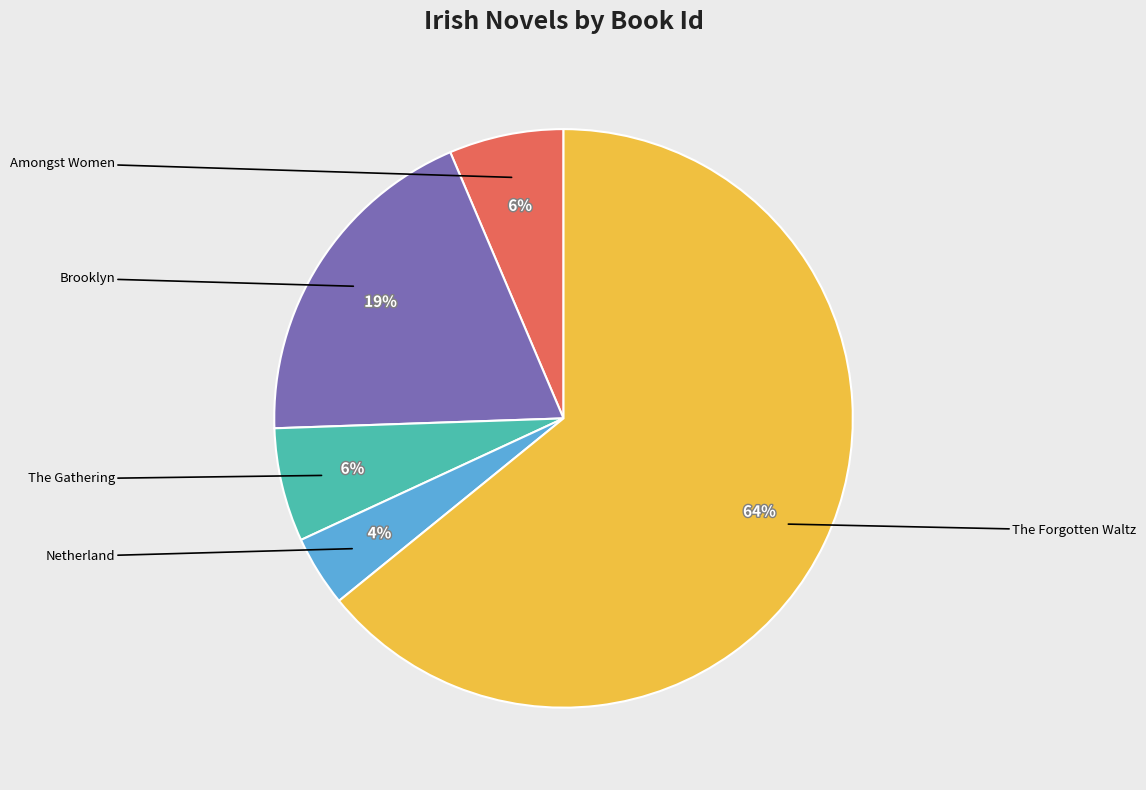

Which category has the smallest portion of the pie?

Netherland